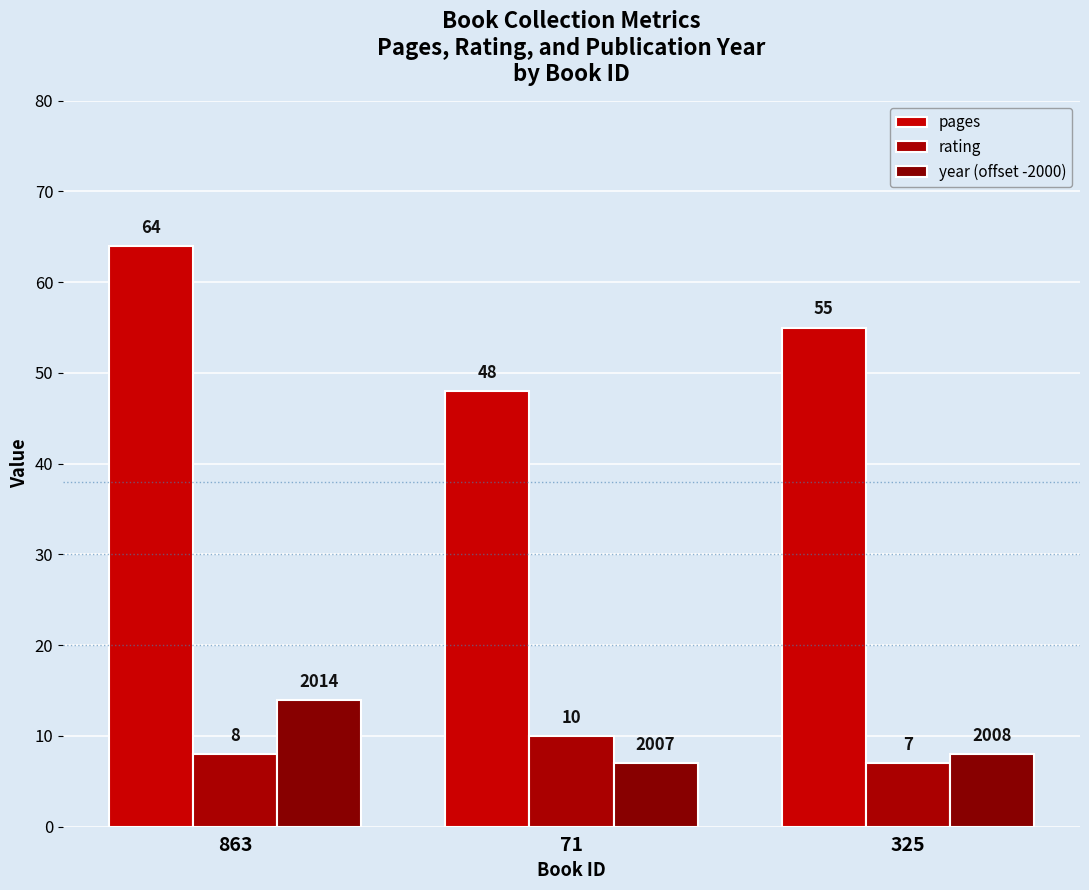

What position from the left is 863?

1